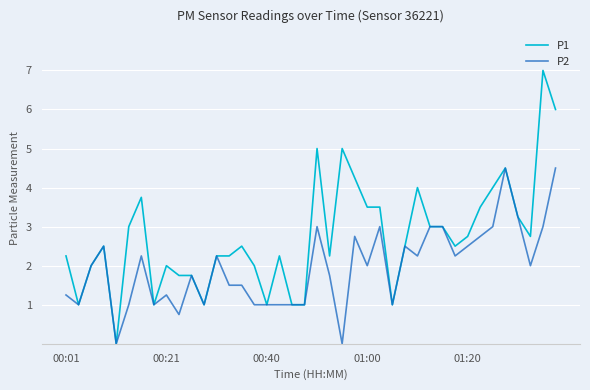

What is the greatest value displayed?

7.0